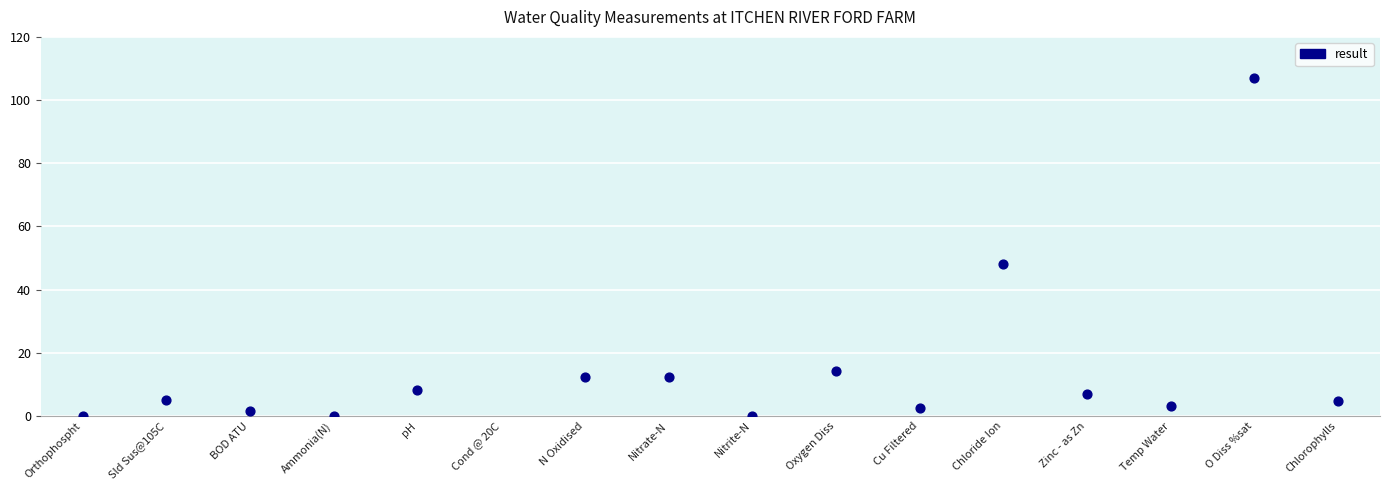

What is the change in value from Nitrate-N to Zinc - as Zn?

-5.5